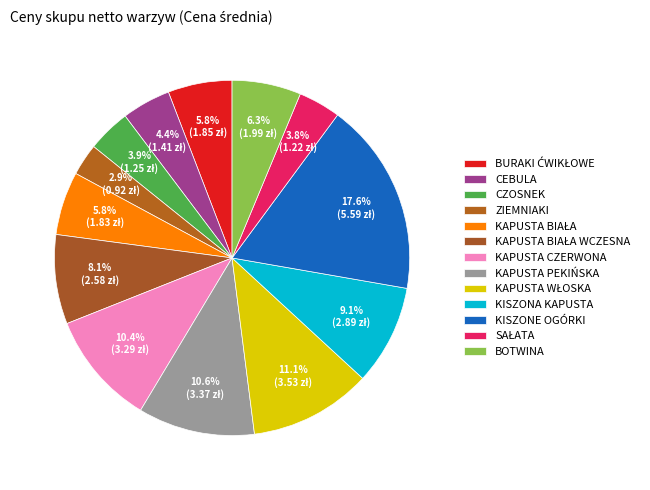

Count the number of slices in the pie.

13